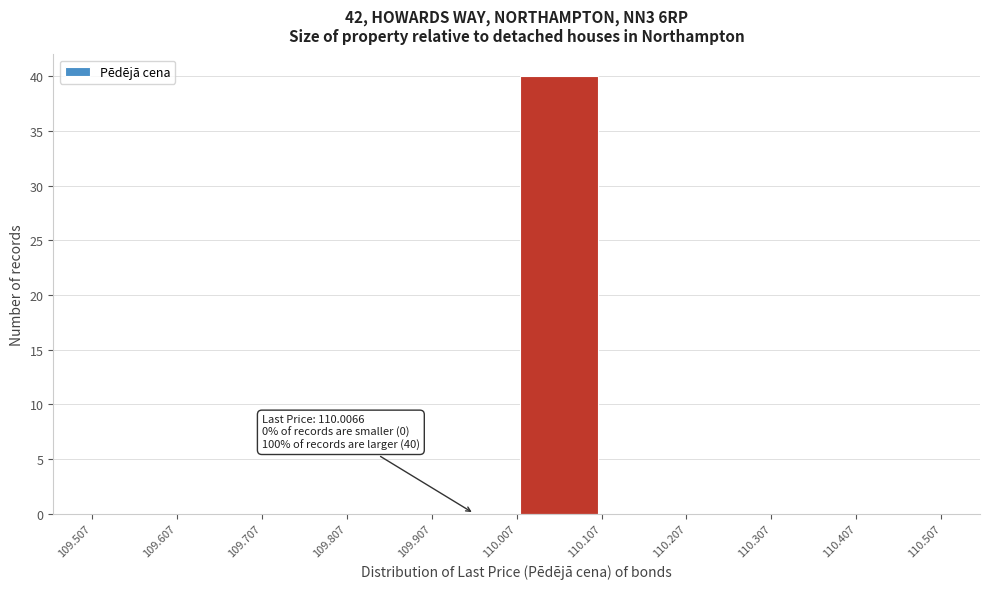

Which range on the x-axis has the tallest bar?

110.007 to 110.107